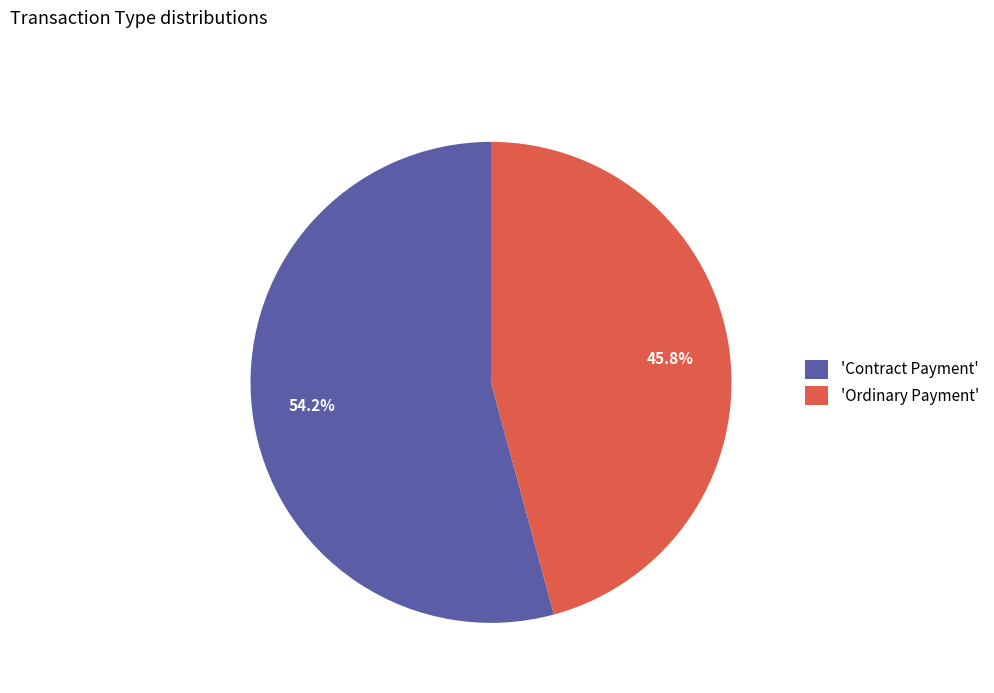

Is there a majority slice in this chart?

Yes